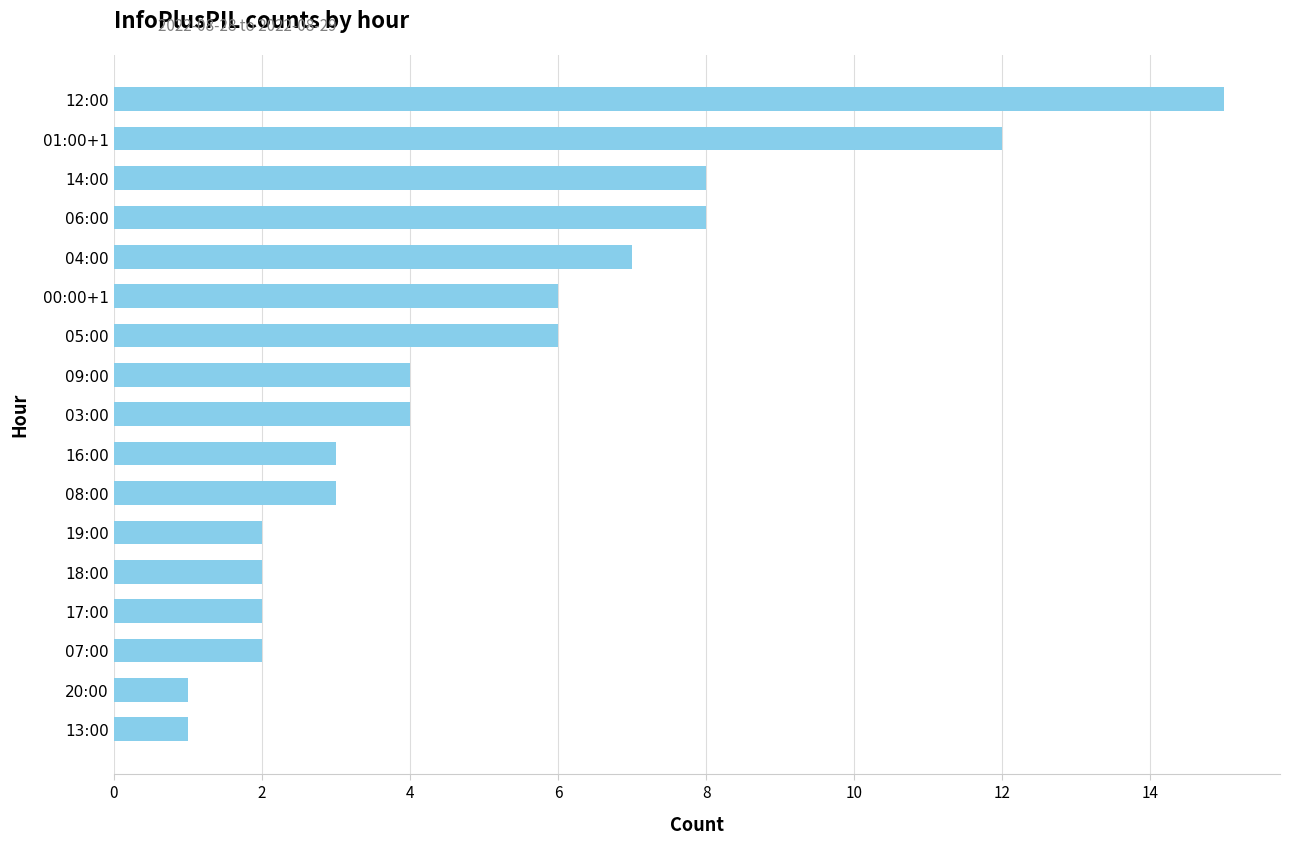

What is the greatest value displayed?

15